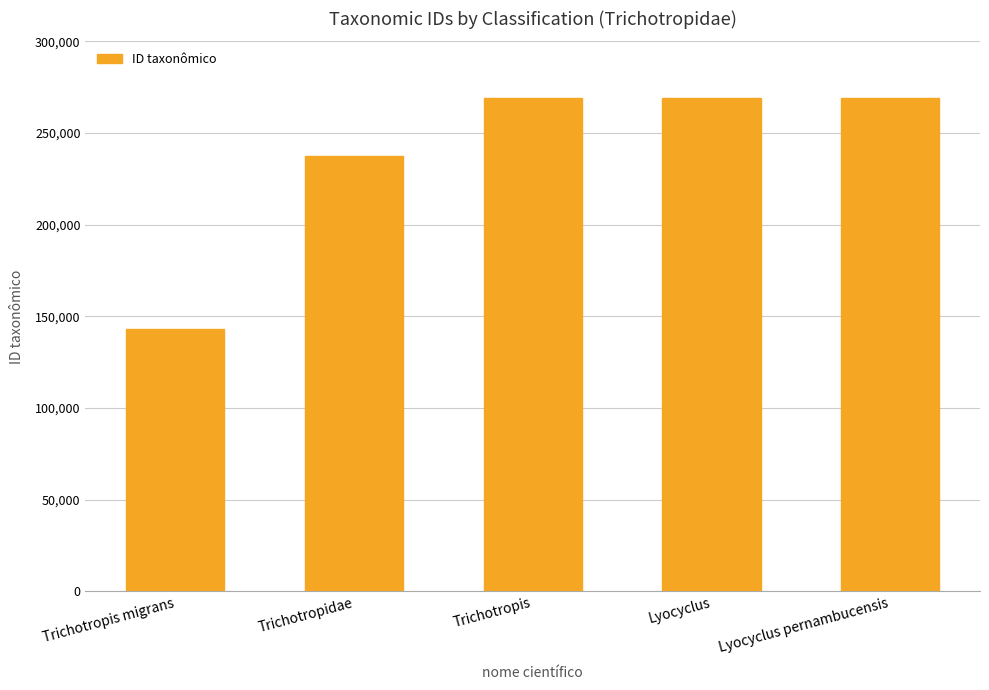

What is the maximum value shown in the chart?

268906